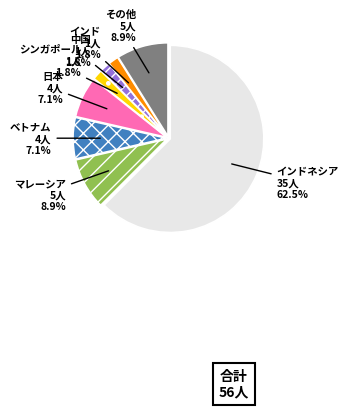

To the nearest percent, what is the average slice percentage?

12%